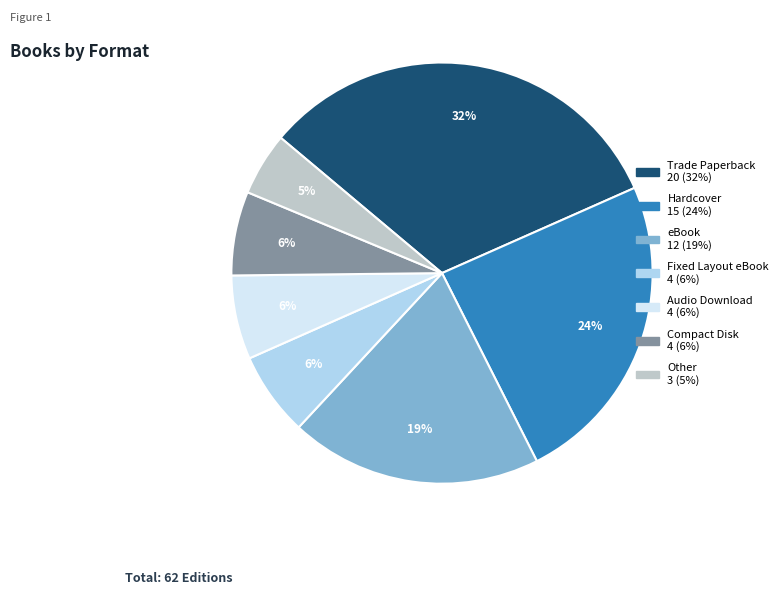

Which has a higher value, Trade Paperback or Fixed Layout eBook?

Trade Paperback